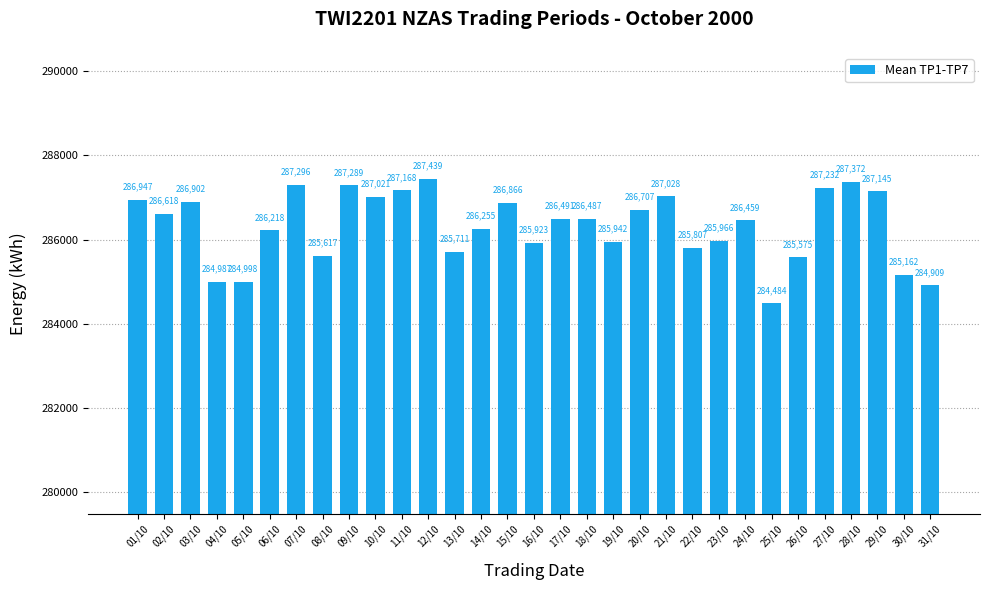

What is the maximum value shown in the chart?

287439